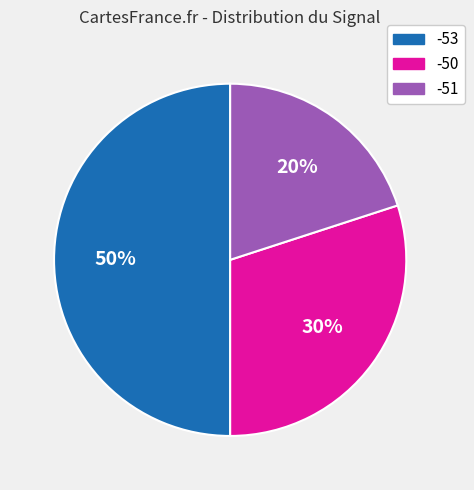

How many segments does this pie chart have?

3